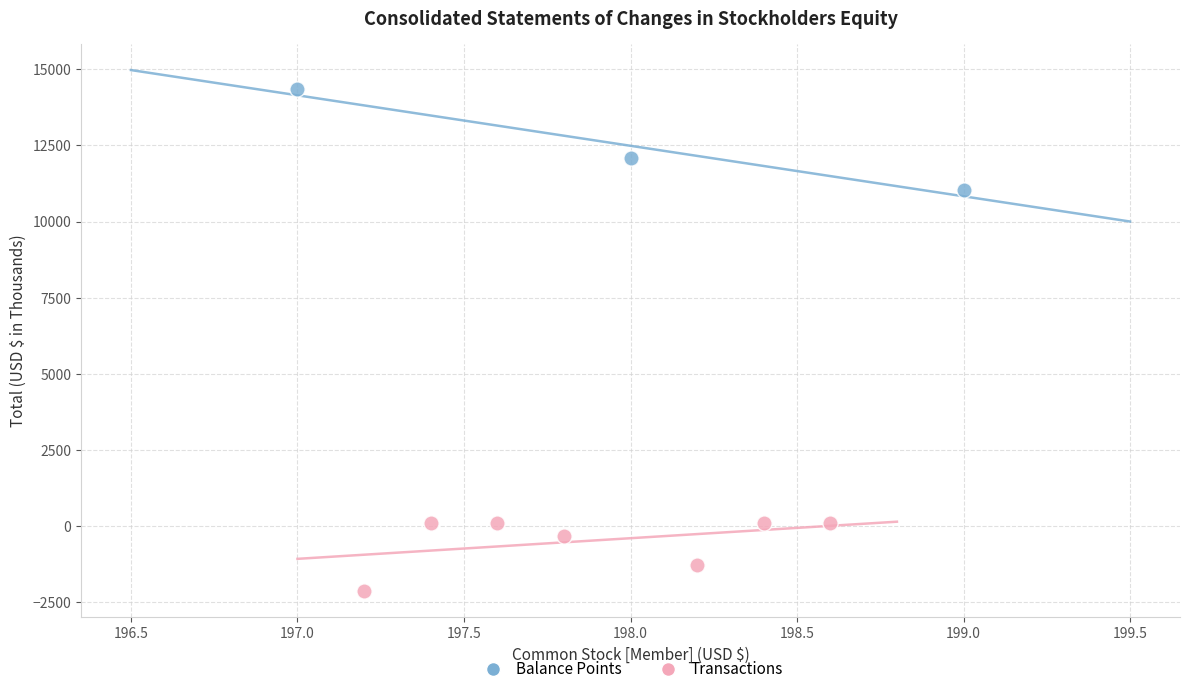

Which series reaches the minimum Y coordinate?

Transactions